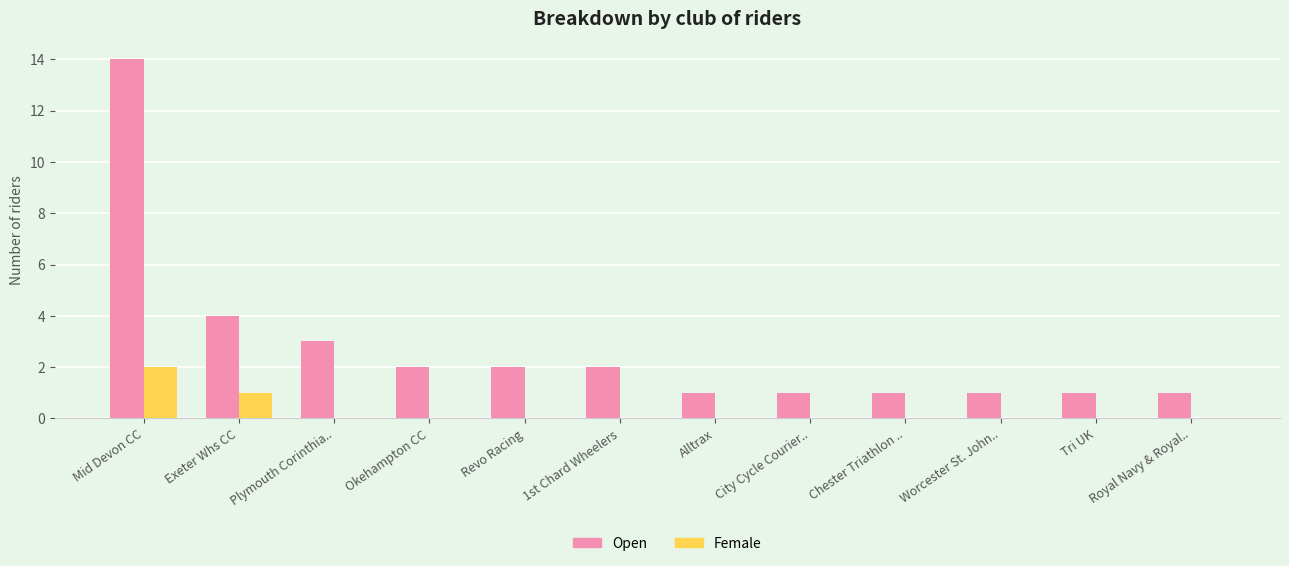

Which series has the largest total across all categories?

Open